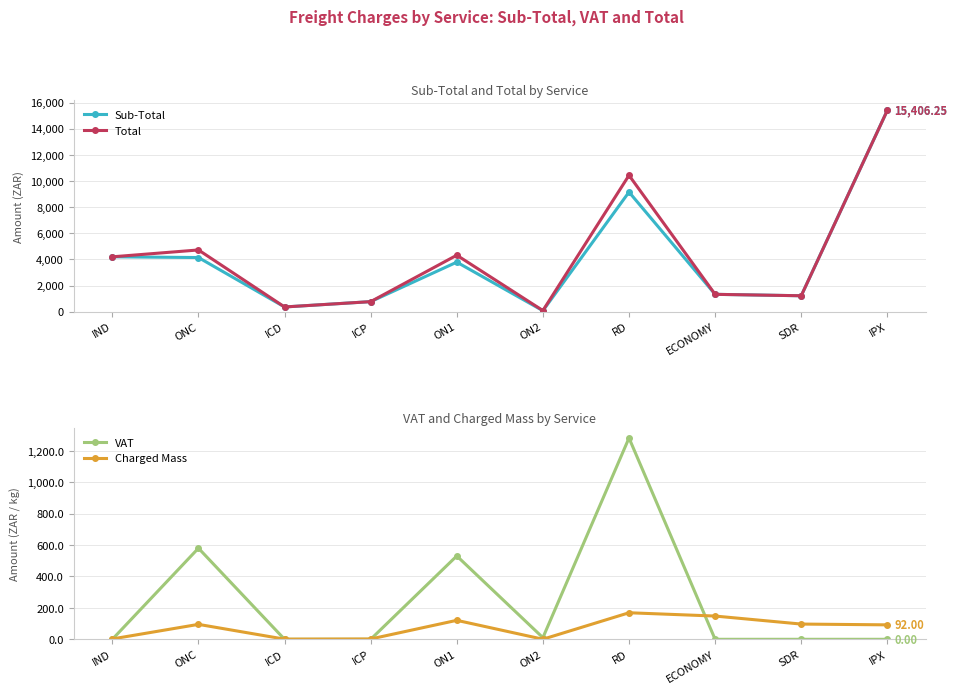

How many interior local peaks does the Charged Mass series have?

3